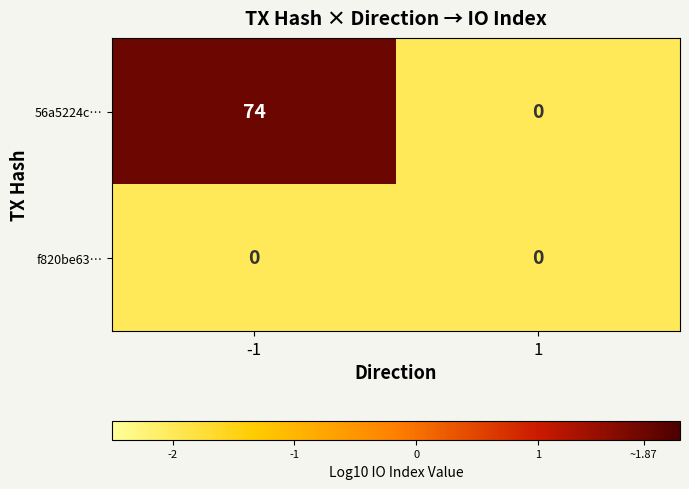

Reading left to right, what are all the values shown in this chart?

56a5224c…: -1=74	1=0
f820be63…: -1=0	1=0